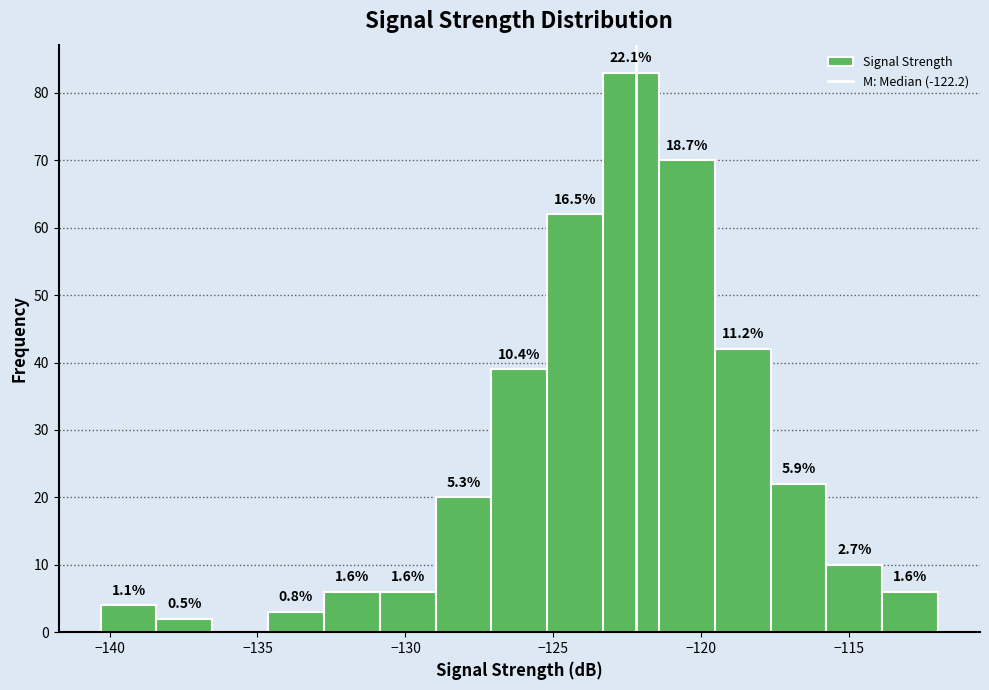

Around what value on the x-axis is the tallest bar? Give the approximate position of its centre, as read against the axis.

-122.5